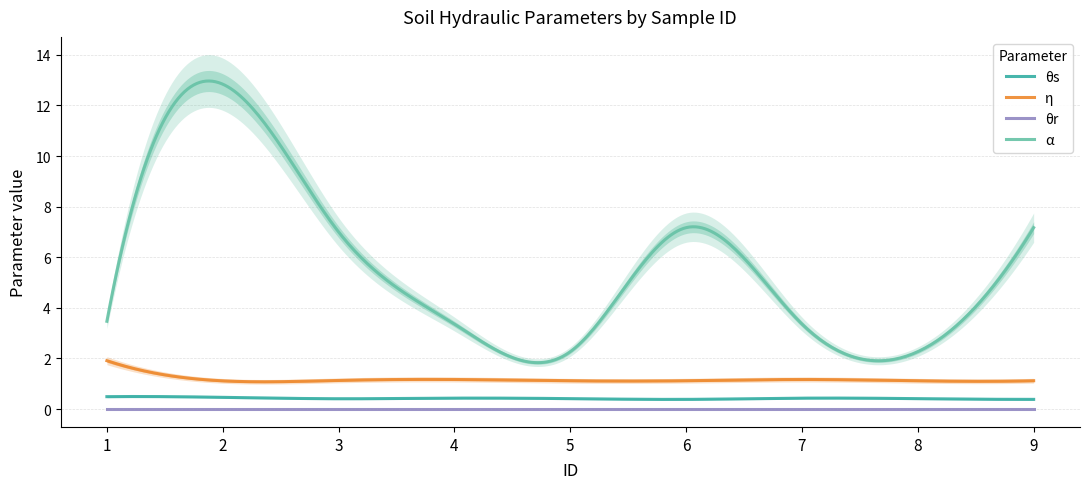

At how many categories does at least one series exceed 6?

4